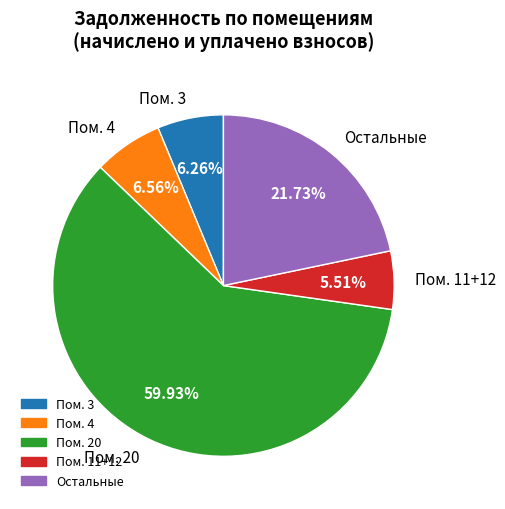

What is the ratio of the value at Пом. 4 to the value at Пом. 3?

1.0